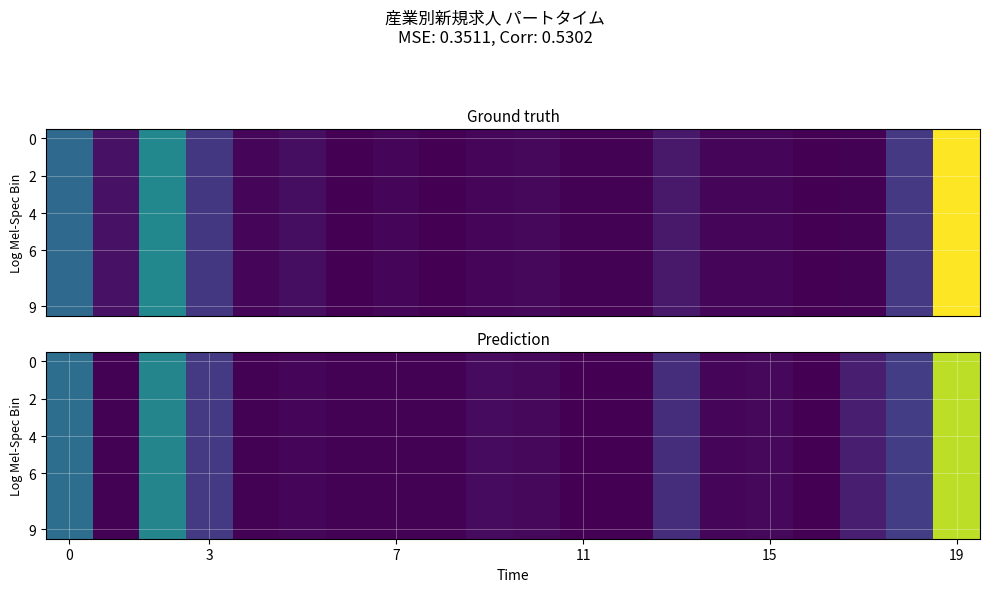

How many categories are shown in the chart?

20